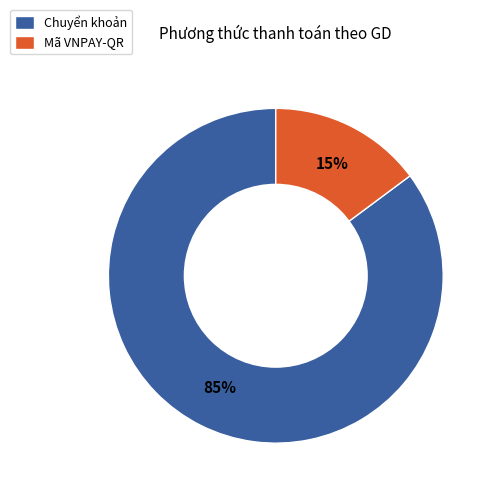

To the nearest percent, what is the combined percentage of Chuyển khoản and Mã VNPAY-QR?

100%